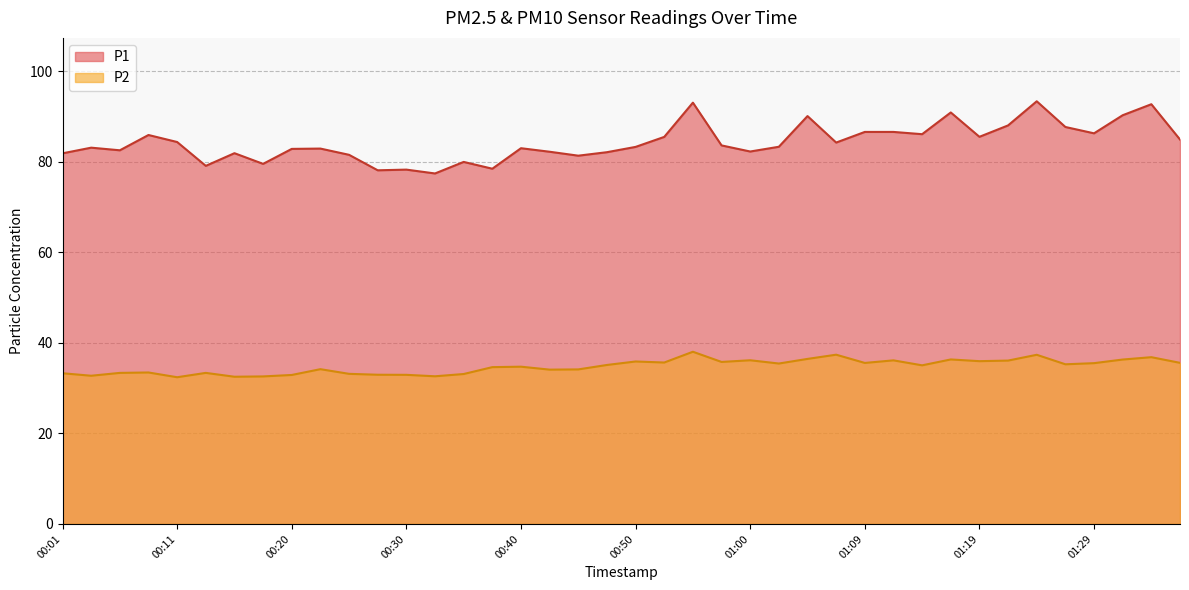

How many lines are shown in the chart?

2